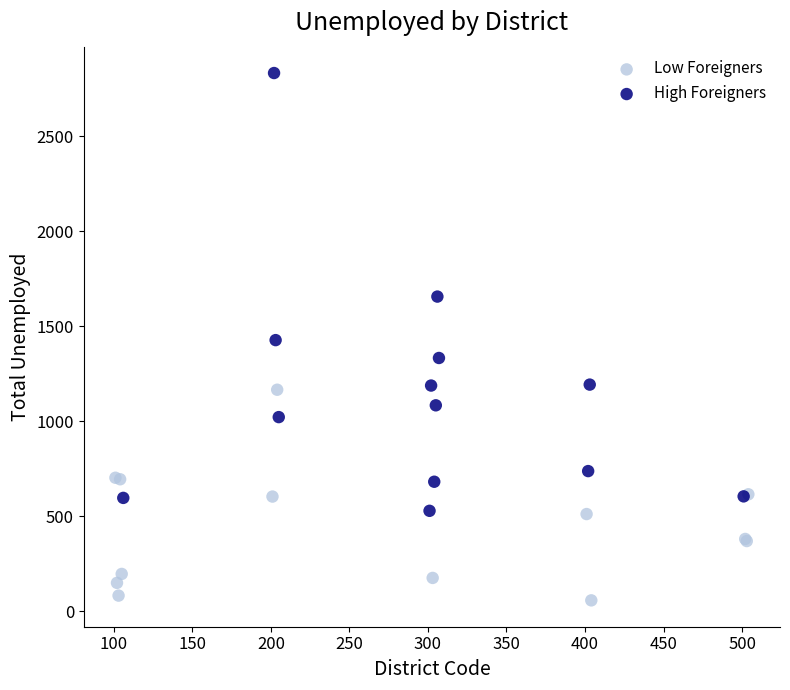

Which series reaches the minimum Y coordinate?

Low Foreigners